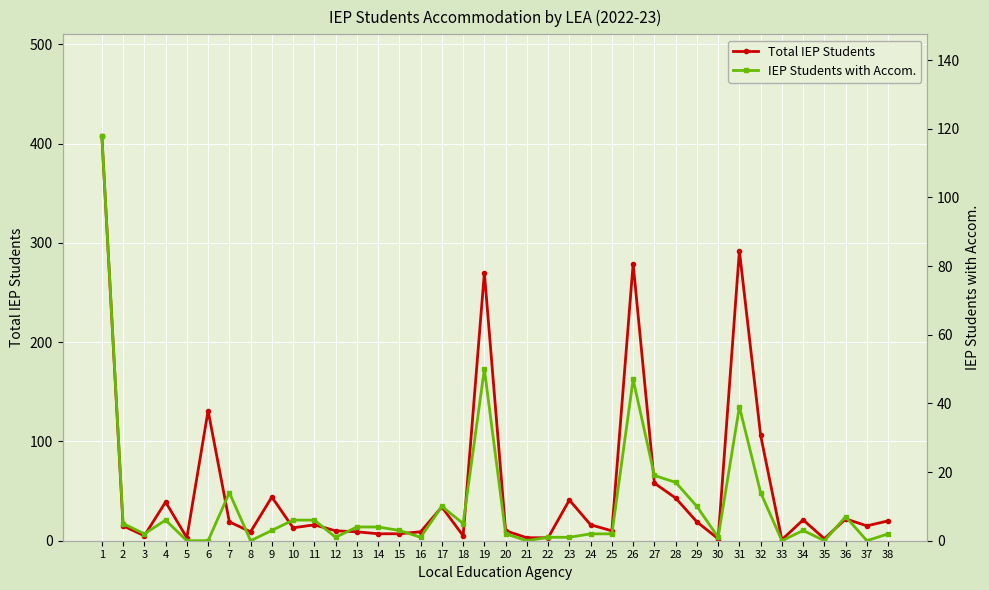

Reading left to right, extract all data points from this chart.

Total IEP Students: 408	15	5	39	3	131	19	9	44	13	16	10	9	7	7	9	34	5	270	10	3	3	41	16	10	279	58	43	19	2	292	106	1	21	2	22	15	20
IEP Students with Accom.: 118	5	2	6	0	0	14	0	3	6	6	1	4	4	3	1	10	5	50	2	0	1	1	2	2	47	19	17	10	1	39	14	0	3	0	7	0	2